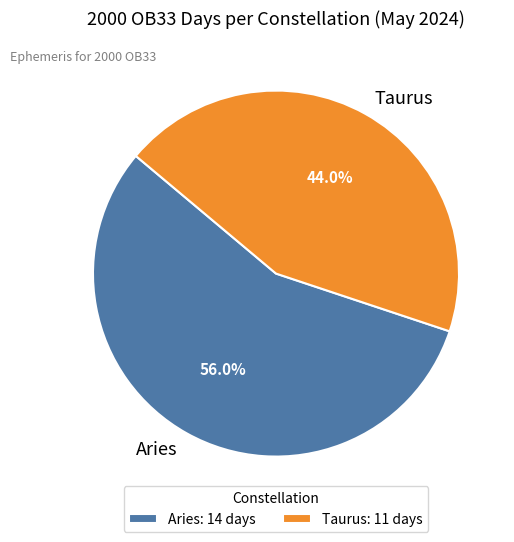

Count the number of slices in the pie.

2